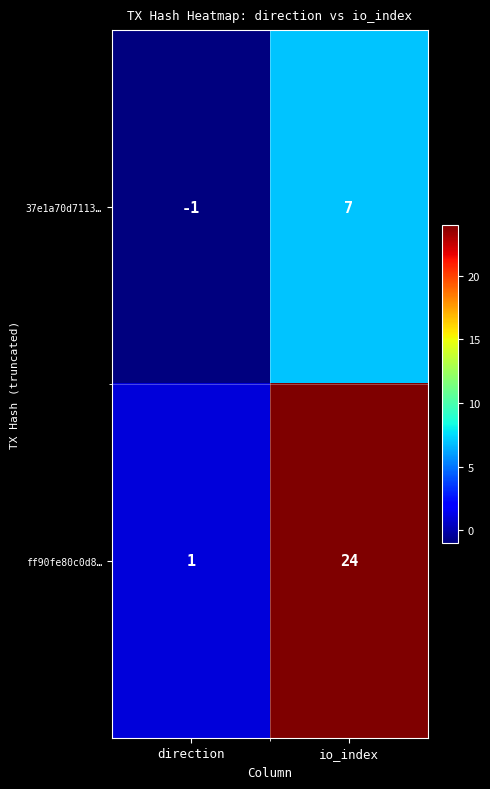

What is the smallest value displayed?

-1